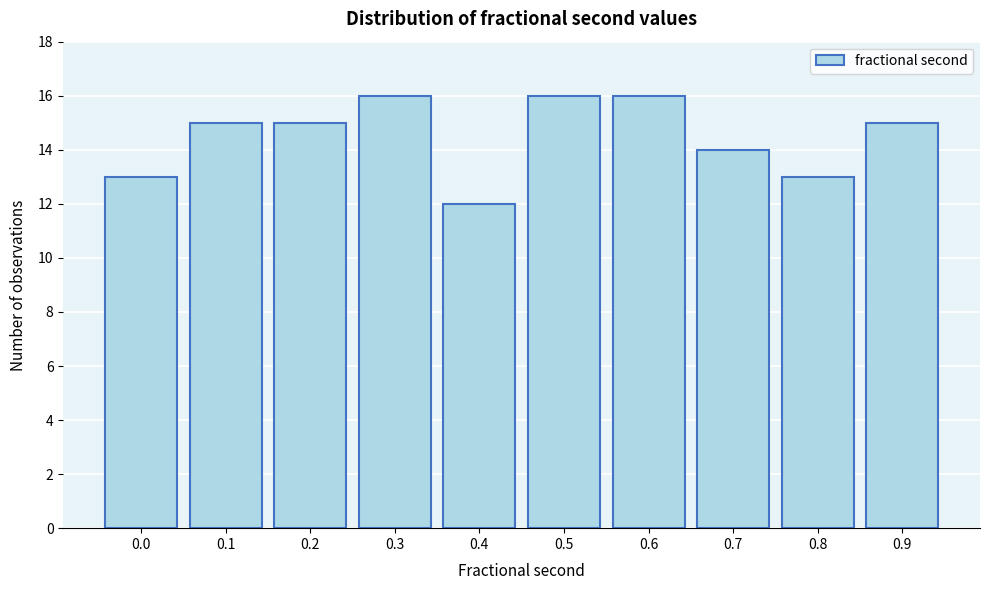

Reading left to right, transcribe all the data shown in this chart.

13	15	15	16	12	16	16	14	13	15